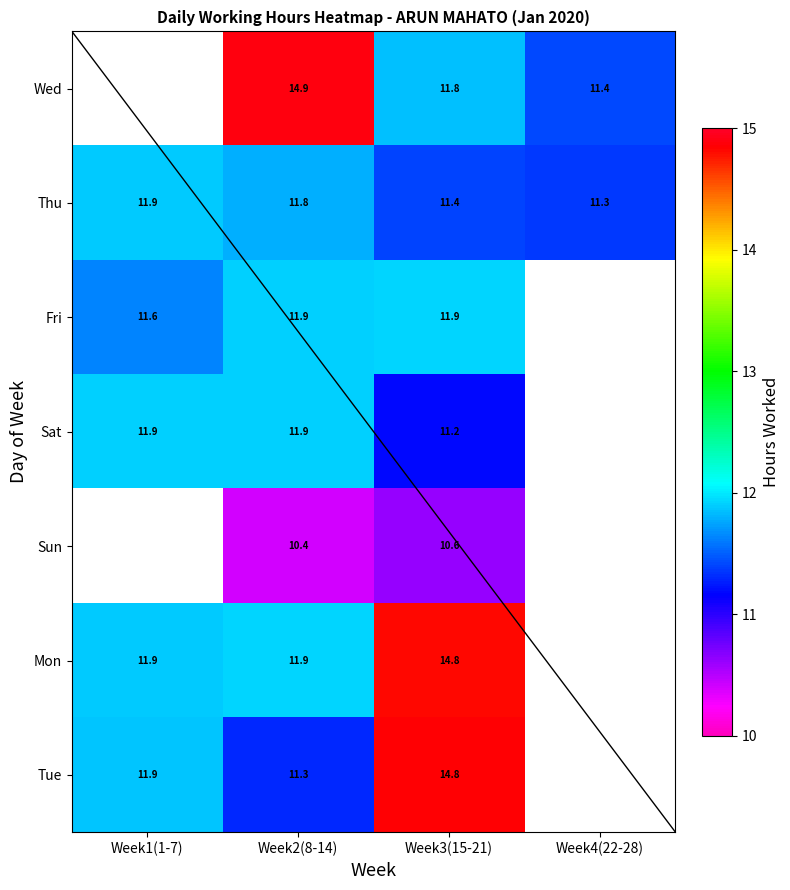

At how many categories does at least one series exceed 9?

4